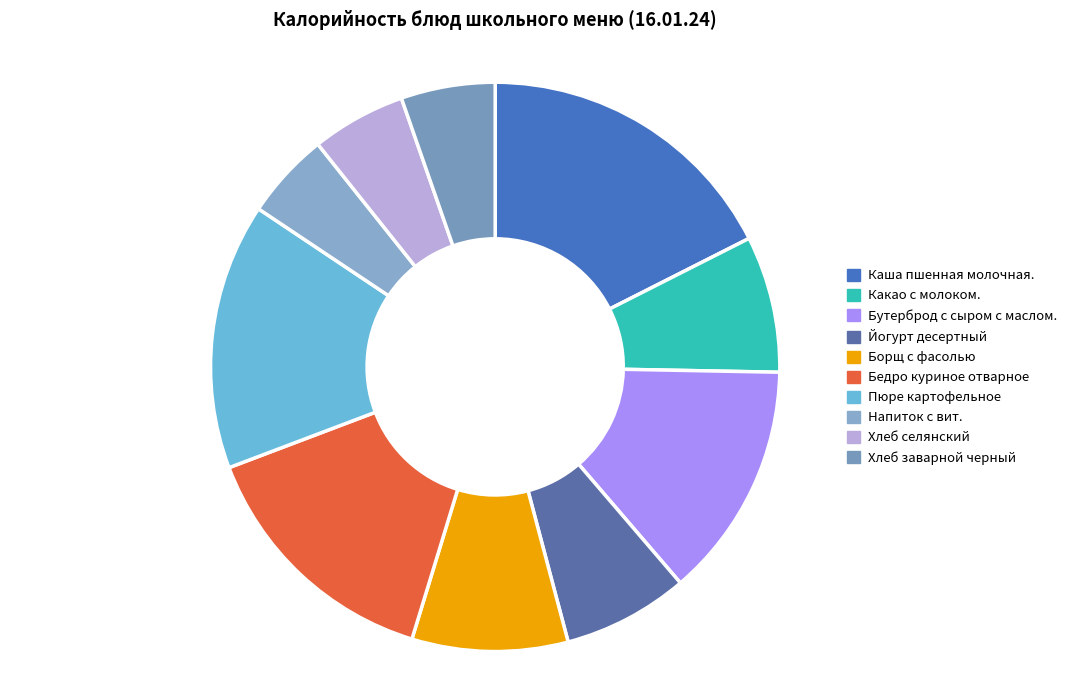

To the nearest percent, what percentage of the pie is Каша пшенная молочная.?

18%